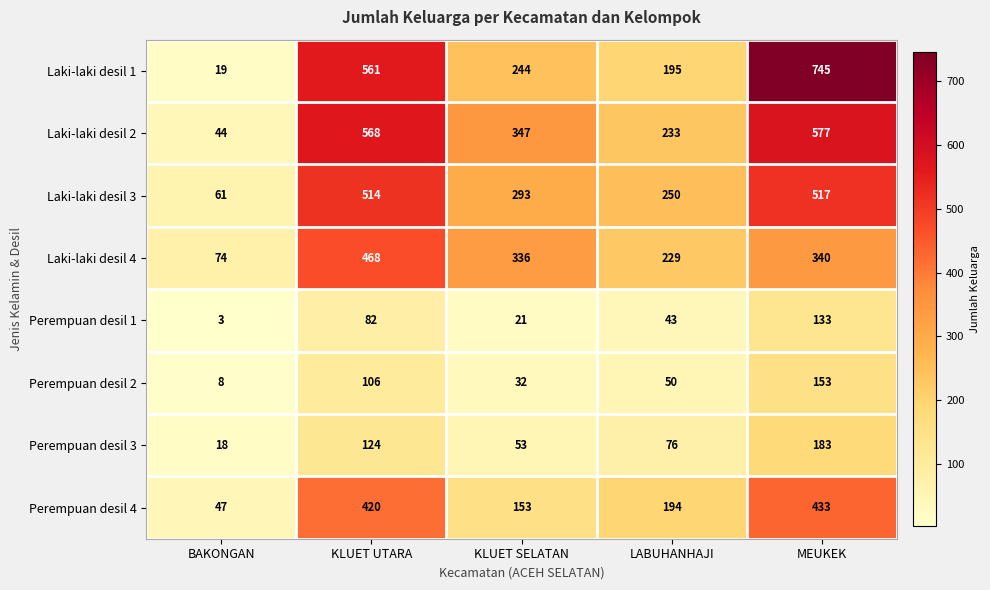

What is the difference between the second highest and second lowest values in the Perempuan desil 2 series?

74